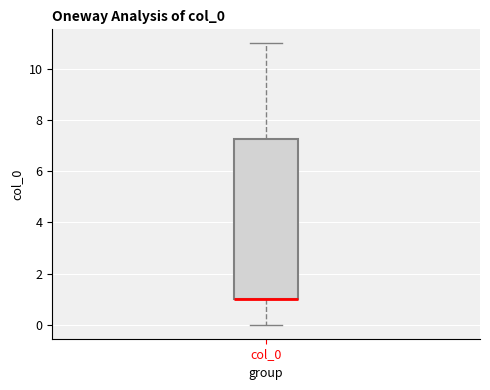

Where is the lower edge of the box for col_0 on the y-axis? The values are not printed on the chart, so give them approximately, as read against the axis.

1.0